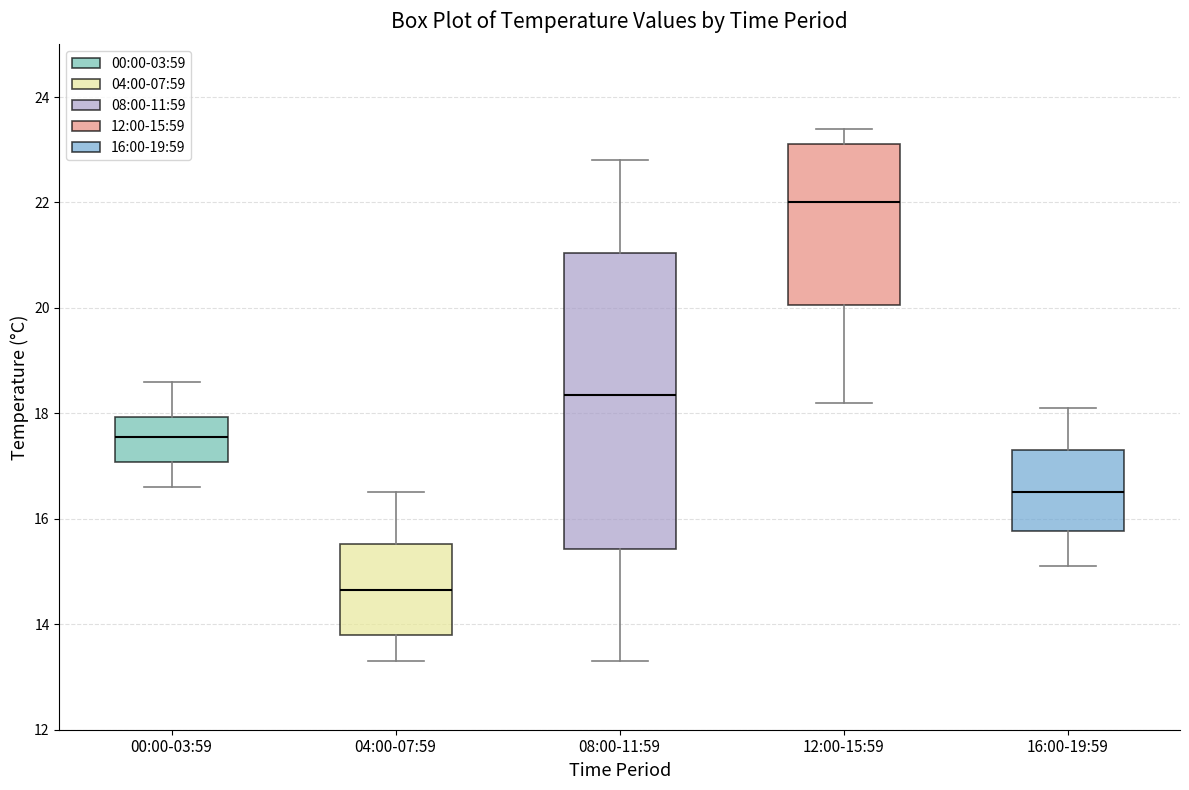

Which box has the highest median line?

12:00-15:59